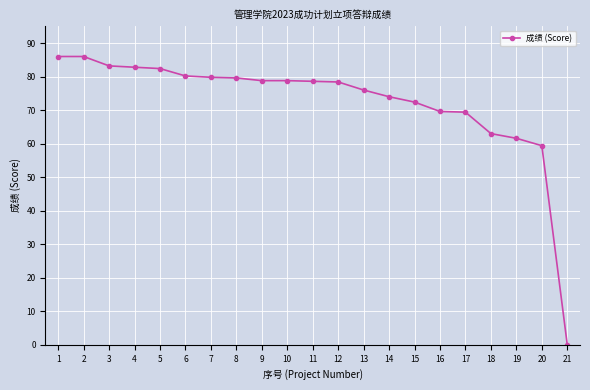

Where does the data first go above 78?

1